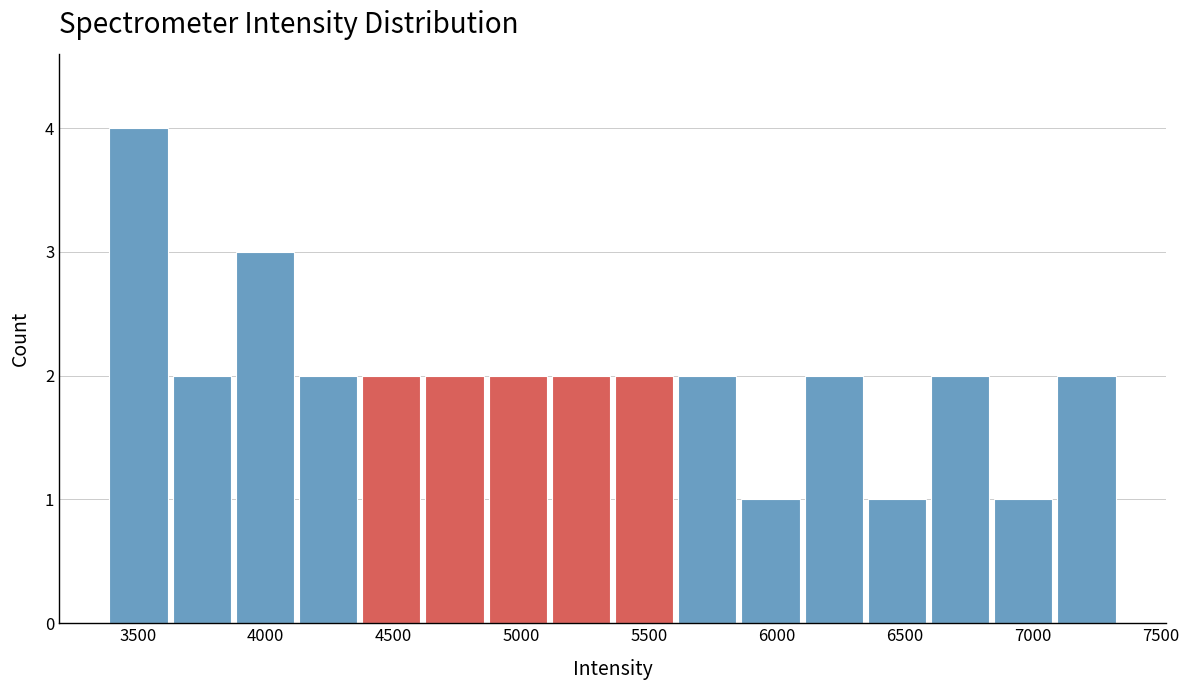

Reading left to right, list every bar in this chart as the range it spans on the x-axis followed by its height. Neither the bar edges nor the heights are printed on the chart, so give them approximately, as read against the axes.

3400 to 3650: 4
3650 to 3850: 2
3850 to 4100: 3
4100 to 4350: 2
4350 to 4600: 2
4600 to 4850: 2
4850 to 5100: 2
5100 to 5350: 2
5350 to 5600: 2
5600 to 5850: 2
5850 to 6100: 1
6100 to 6350: 2
6350 to 6600: 1
6600 to 6850: 2
6850 to 7100: 1
7100 to 7350: 2